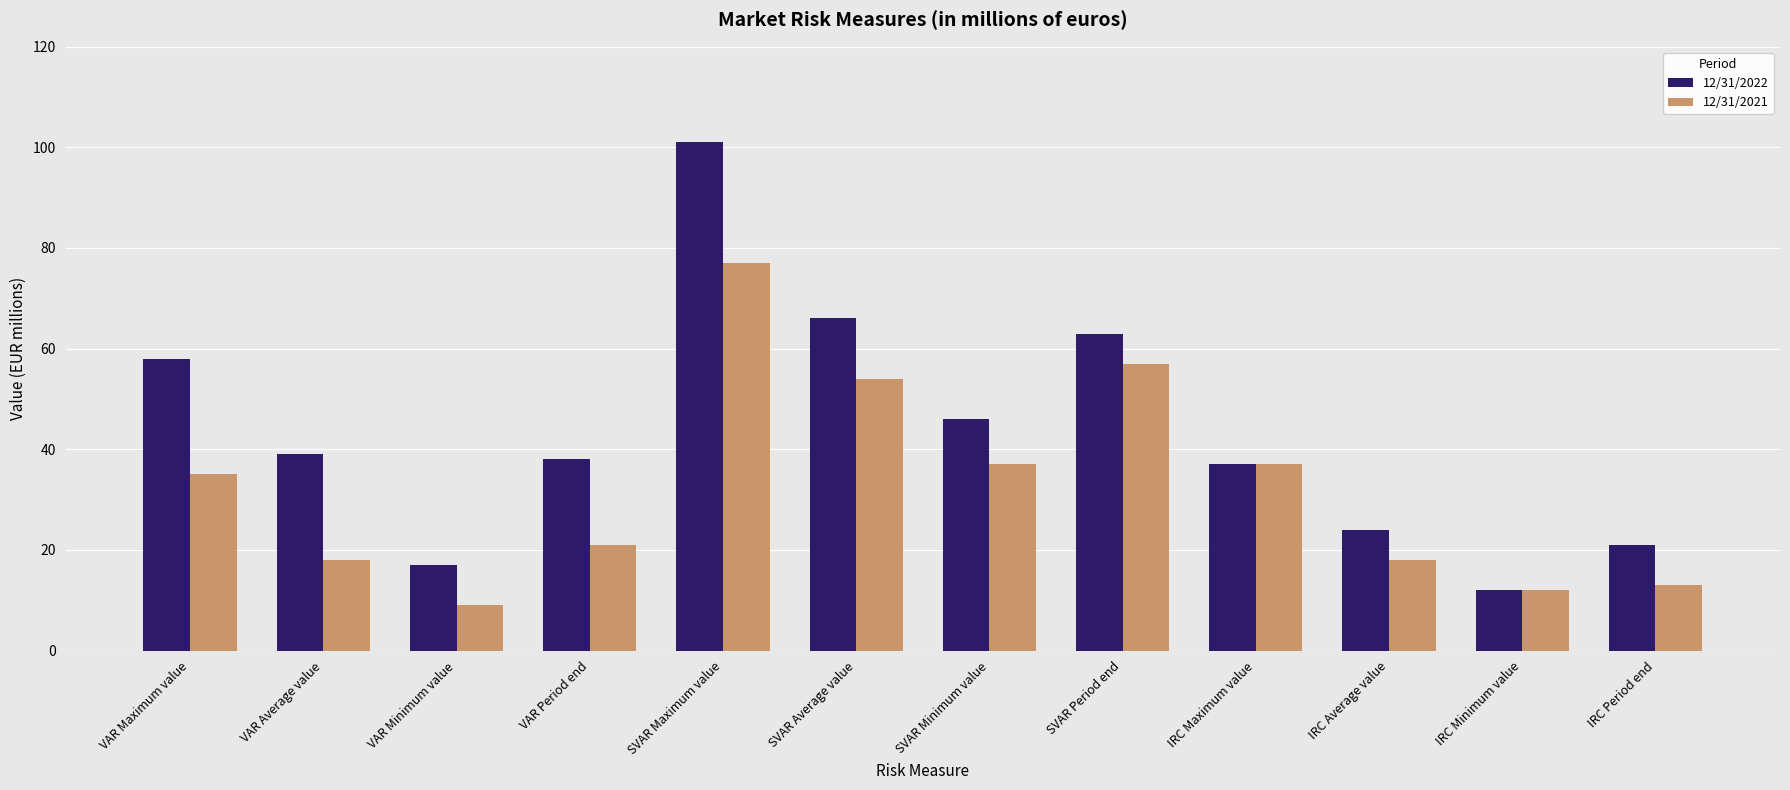

What is the label of the 7th bar from the right?

SVAR Average value